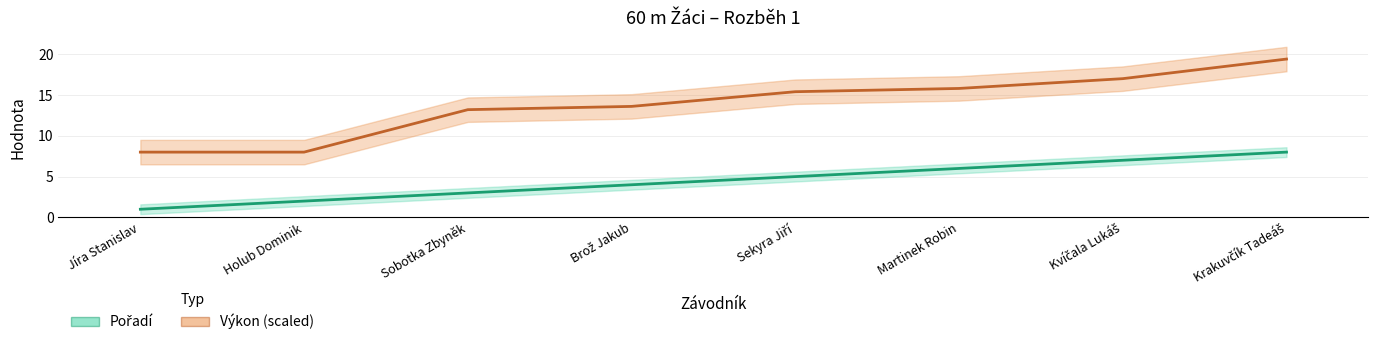

What is the average value of the Výkon (scaled) series?

13.8